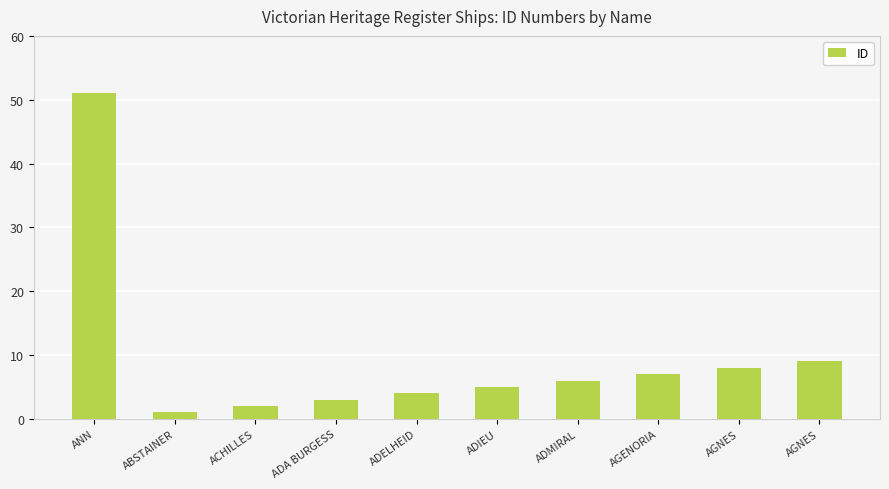

What is the average value?

10